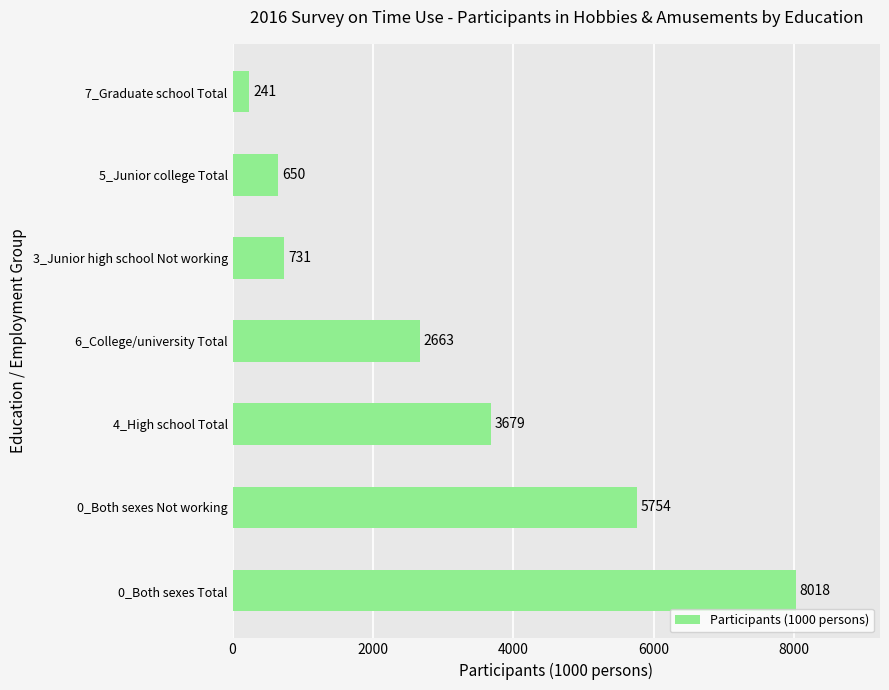

List the labels in order of value, smallest first.

7_Graduate school Total, 5_Junior college Total, 3_Junior high school Not working, 6_College/university Total, 4_High school Total, 0_Both sexes Not working, 0_Both sexes Total